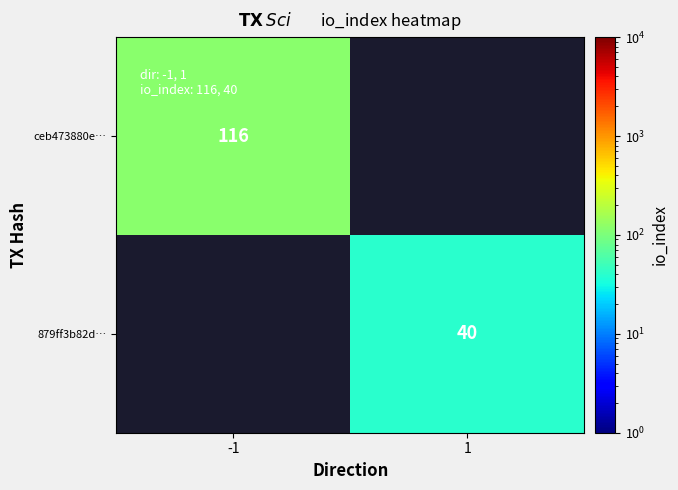

Is it true that 879ff3b82d… equals 40 at 1?

True